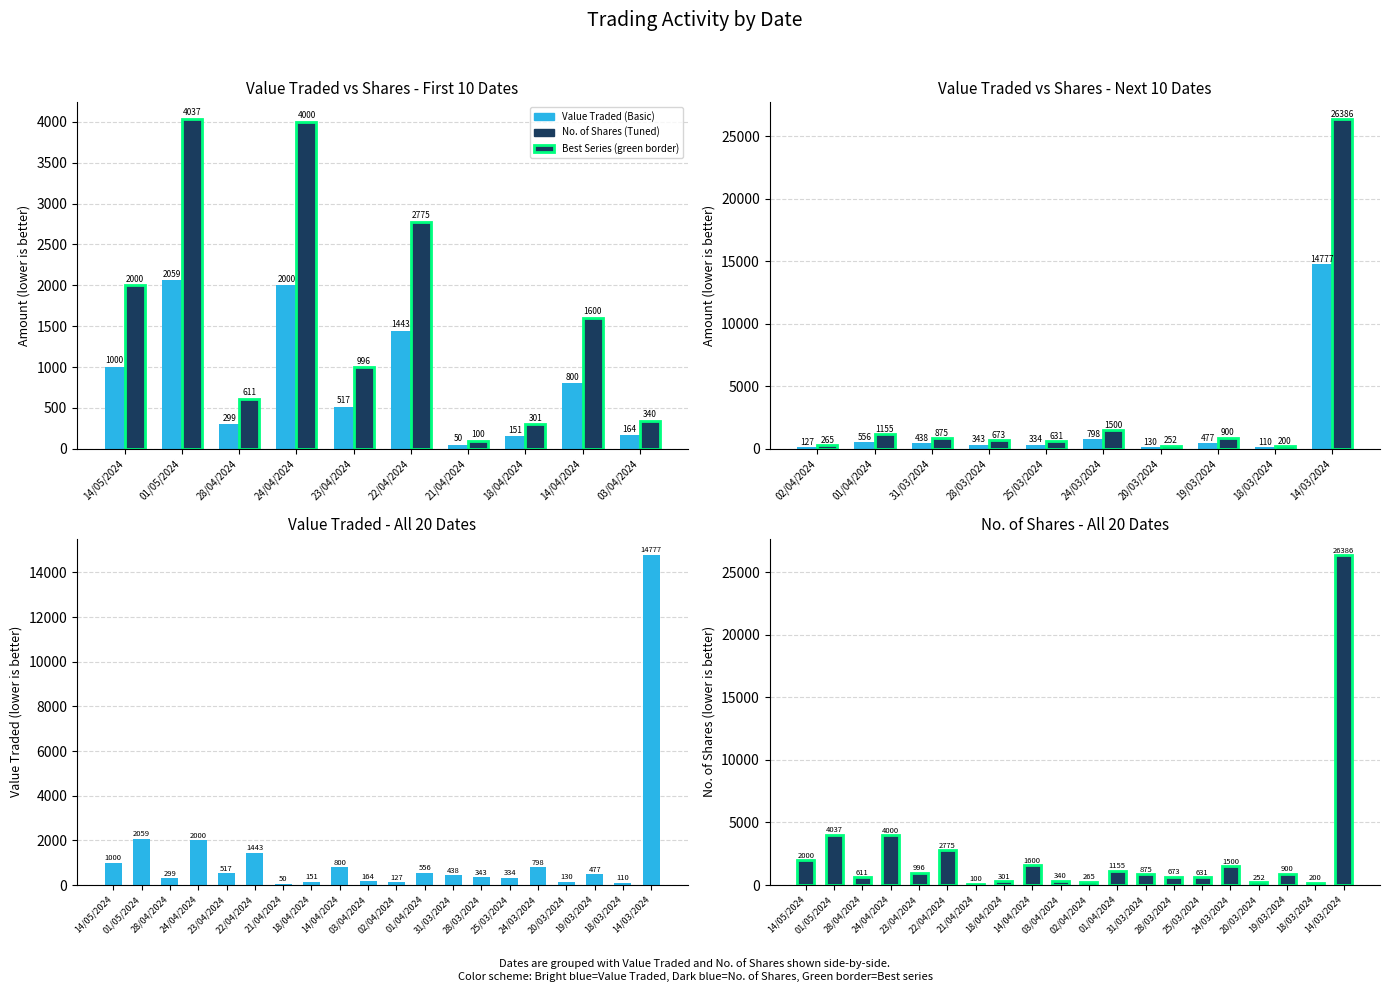

What is the label of the 16th bar from the left?

24/03/2024